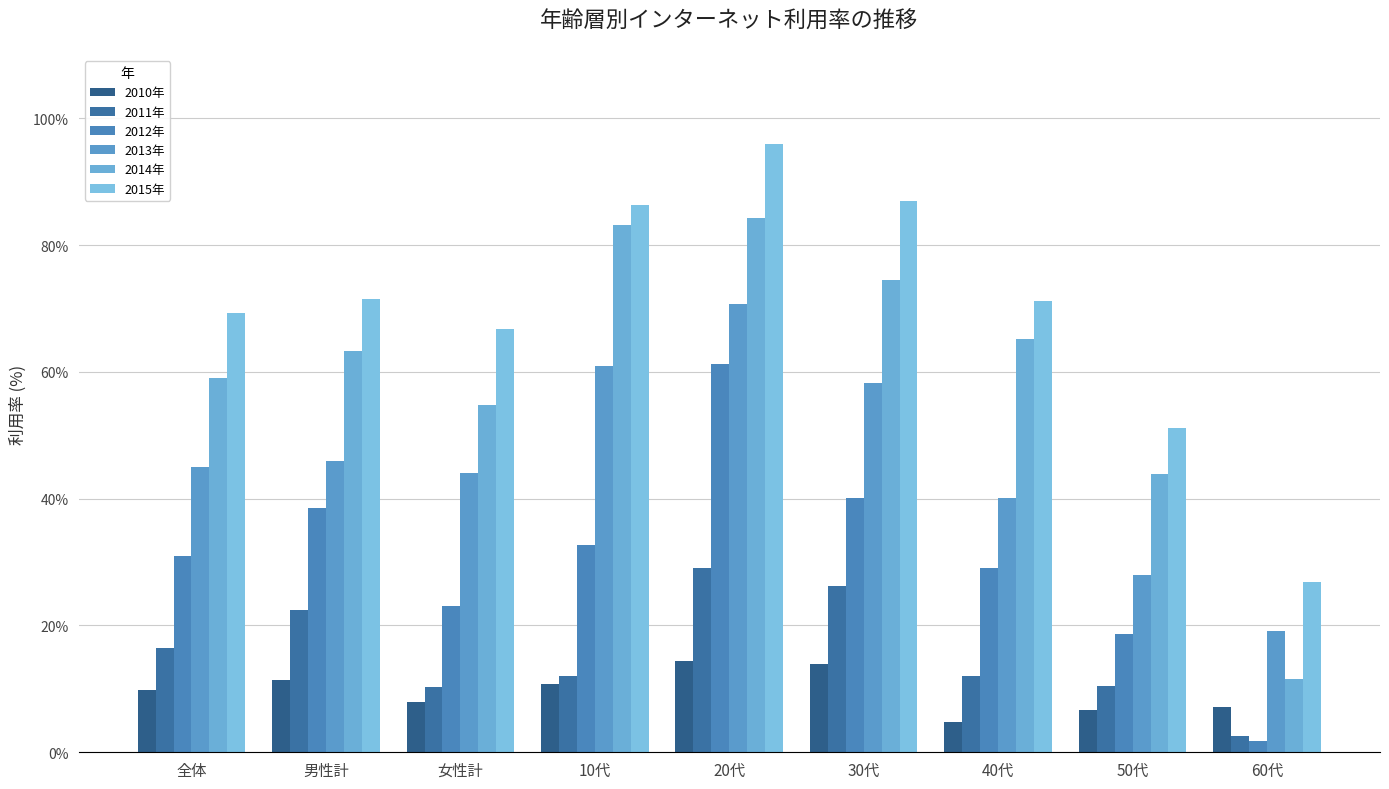

How many distinct data groups are displayed?

6